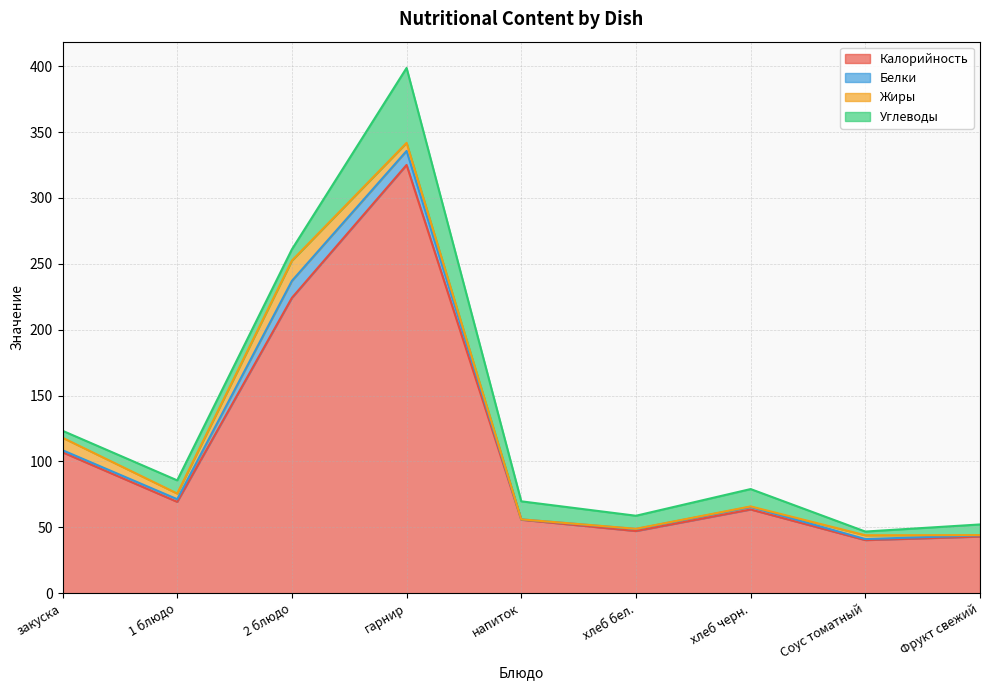

Does the chart display data point markers on the line(s)?

No